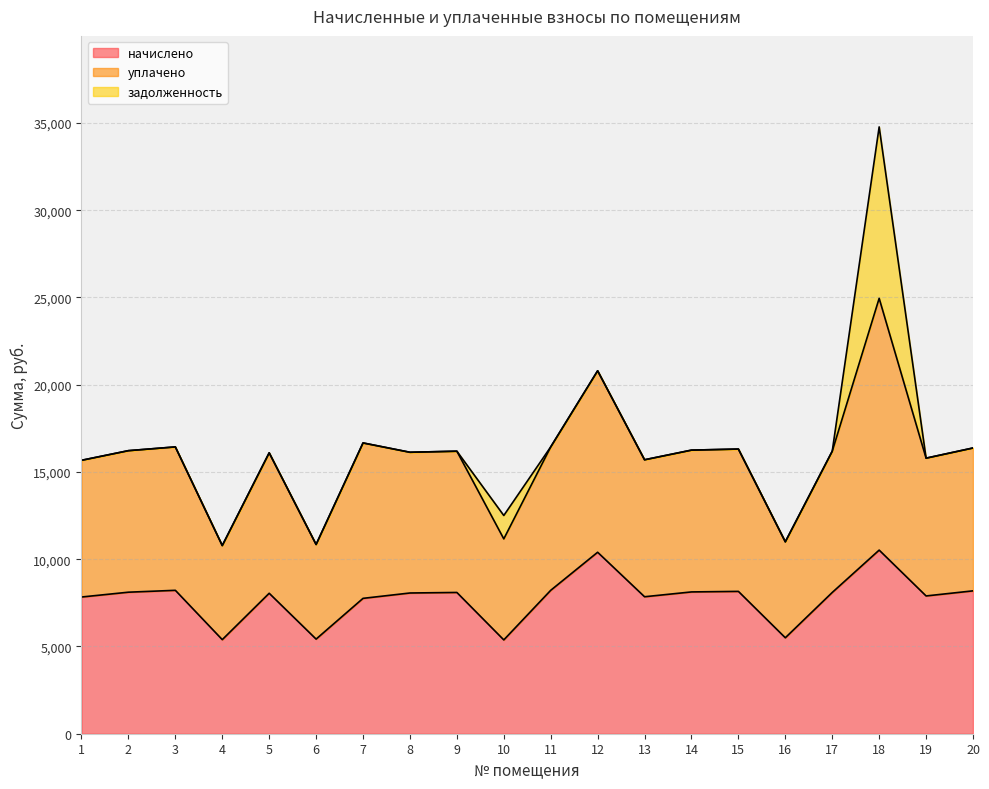

At which category is the sum across all series the highest?

18